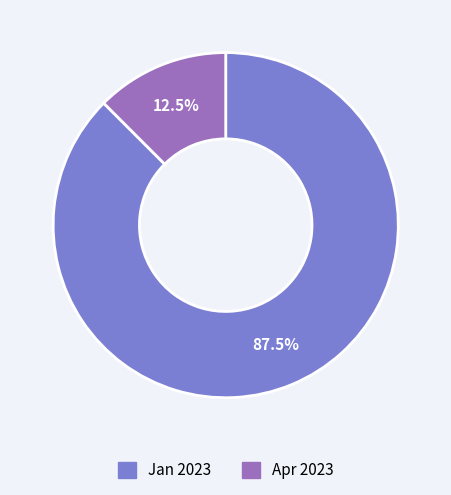

Which slice is the smallest?

Apr 2023